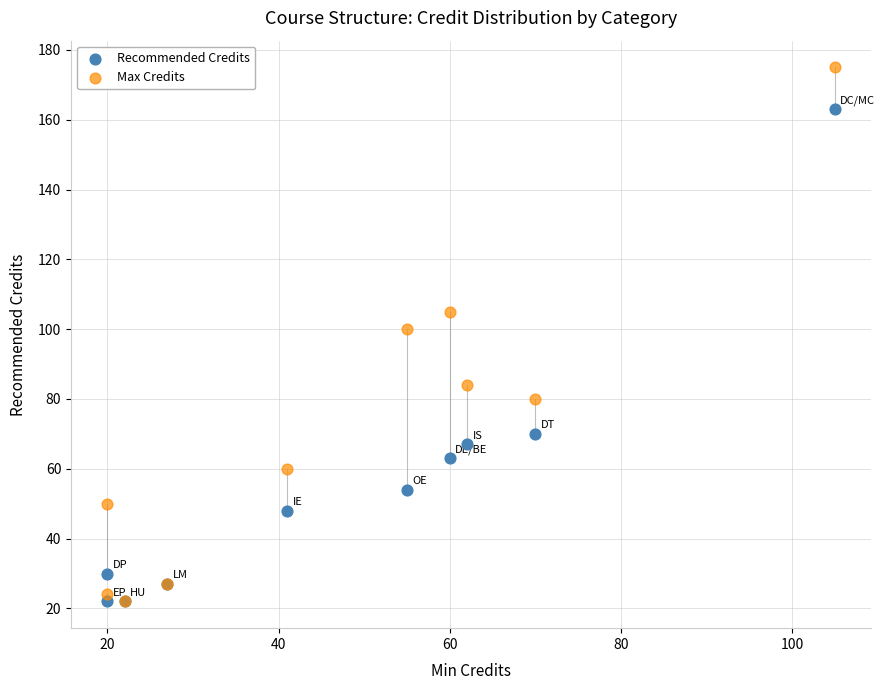

Across all series, what Y value is closest to 98?

100